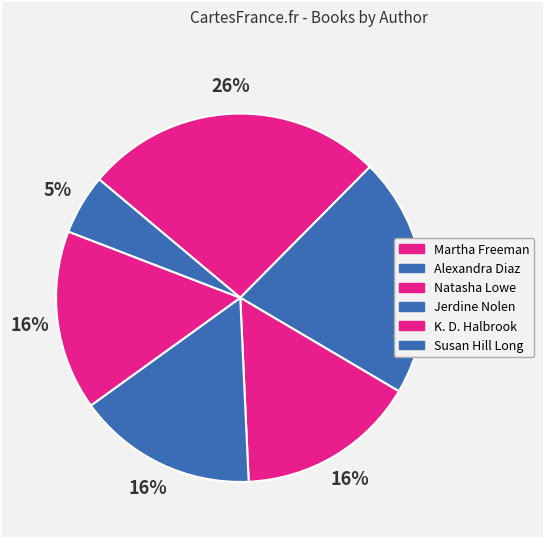

Rank the categories by value from highest to lowest.

Martha Freeman, Alexandra Diaz, Natasha Lowe, Jerdine Nolen, K. D. Halbrook, Susan Hill Long